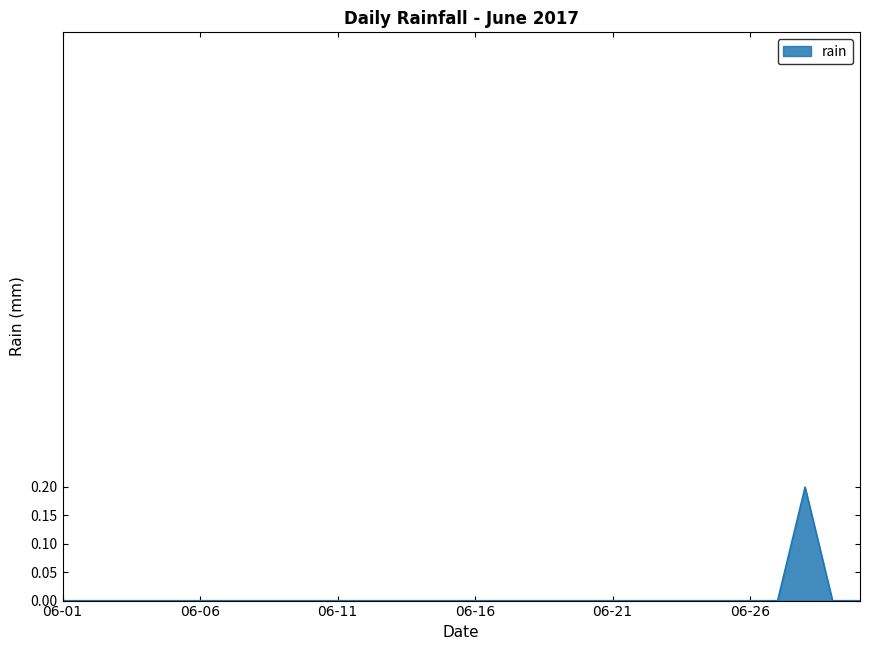

How many lines are shown in the chart?

1